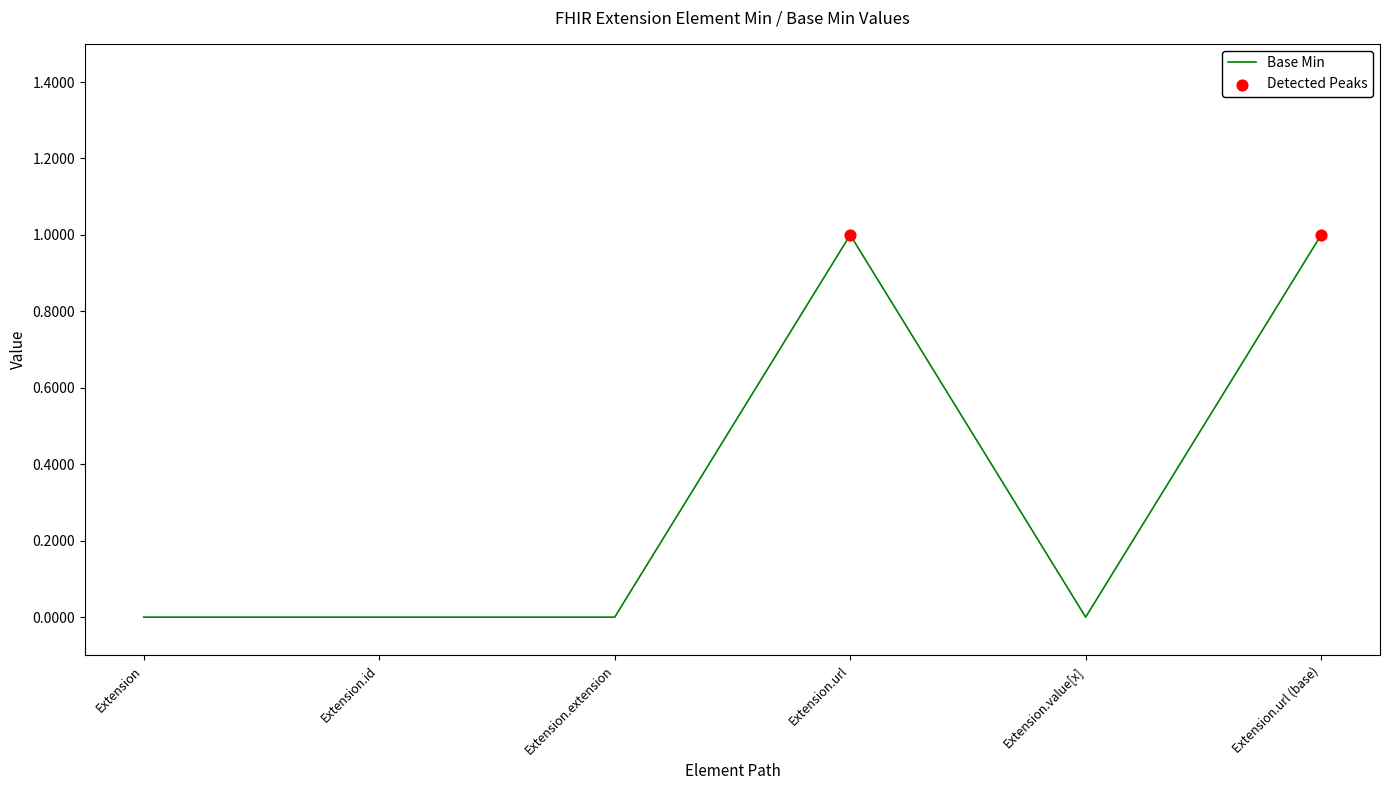

Between Extension.id and Extension.url, which is larger?

Extension.url